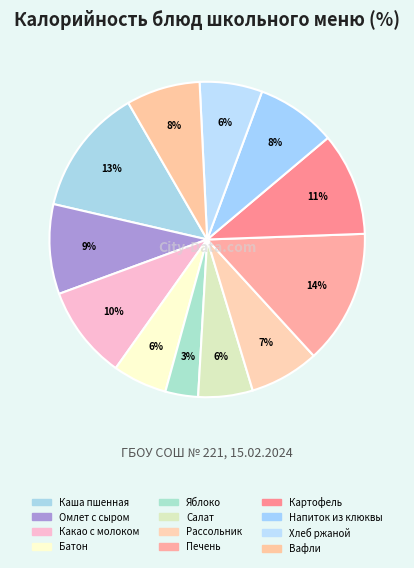

To the nearest percent, what is the average slice percentage?

8%